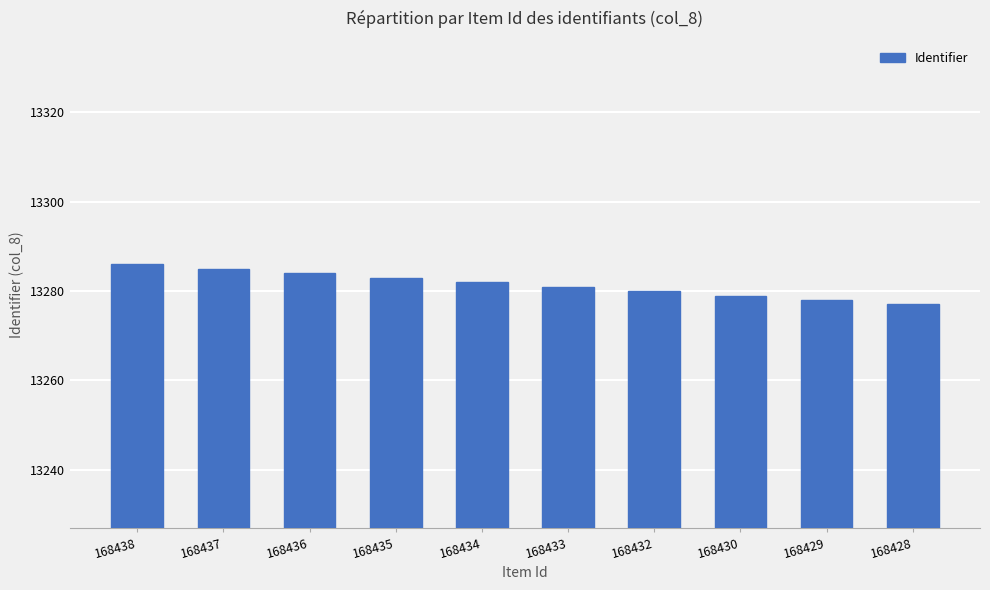

Rank the categories by value from lowest to highest.

168428, 168429, 168430, 168432, 168433, 168434, 168435, 168436, 168437, 168438